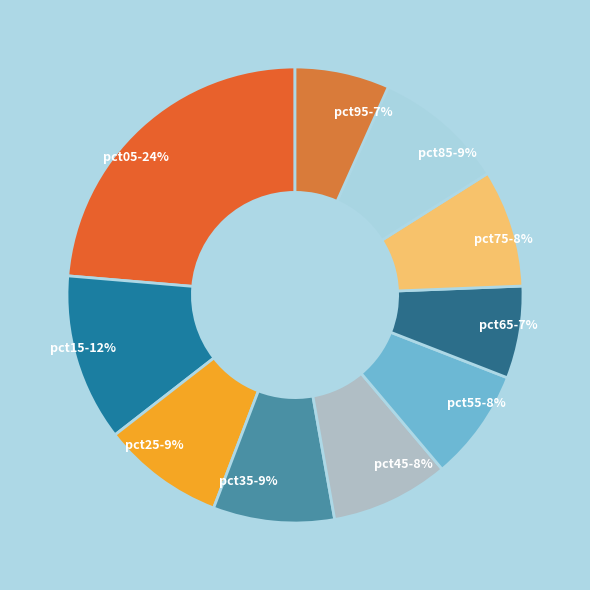

To the nearest percent, what portion does pct85 represent?

9%